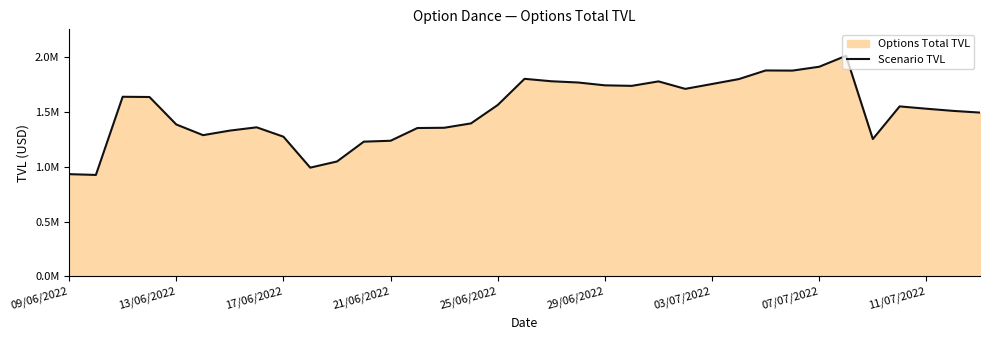

Is it true that the value at 17/06/2022 is 764594.1?

False